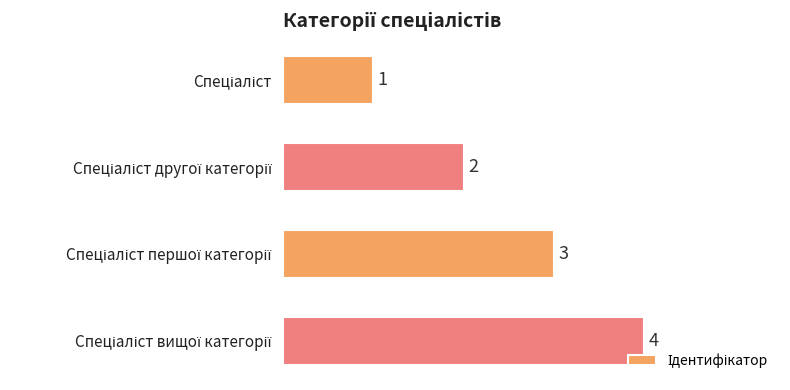

What is the sum of all values?

10